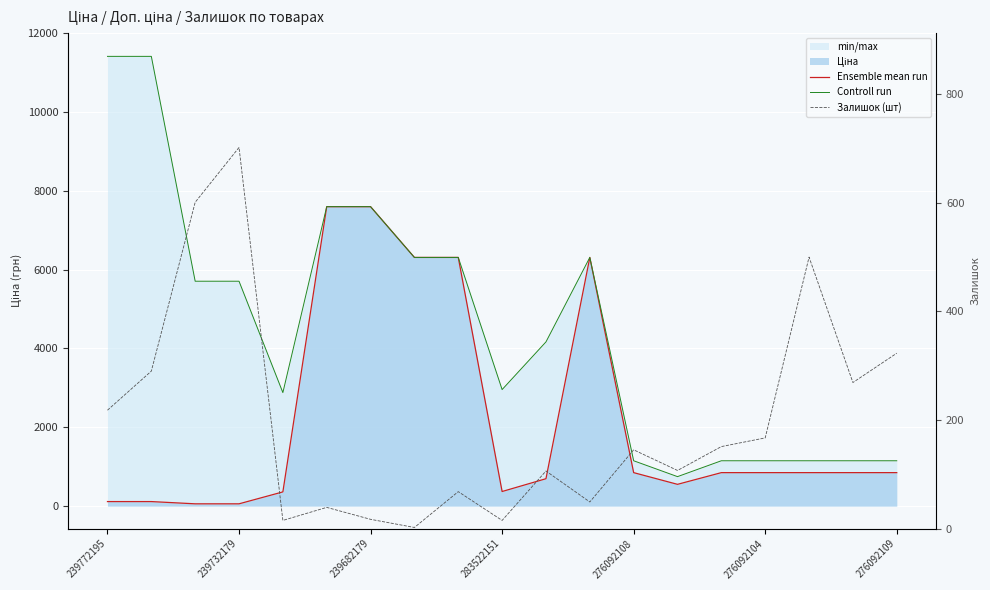

Which series has the widest spread of values?

Controll run